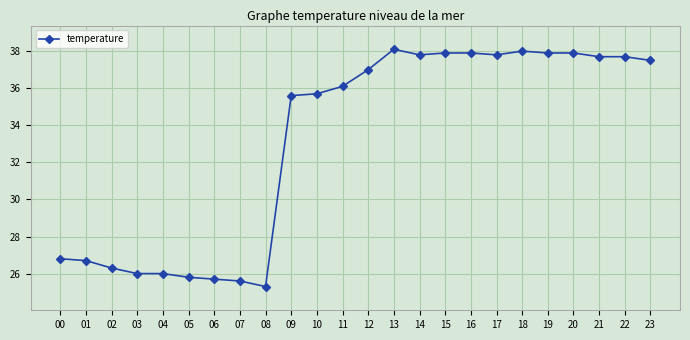

What value does the data have at 05?

25.8